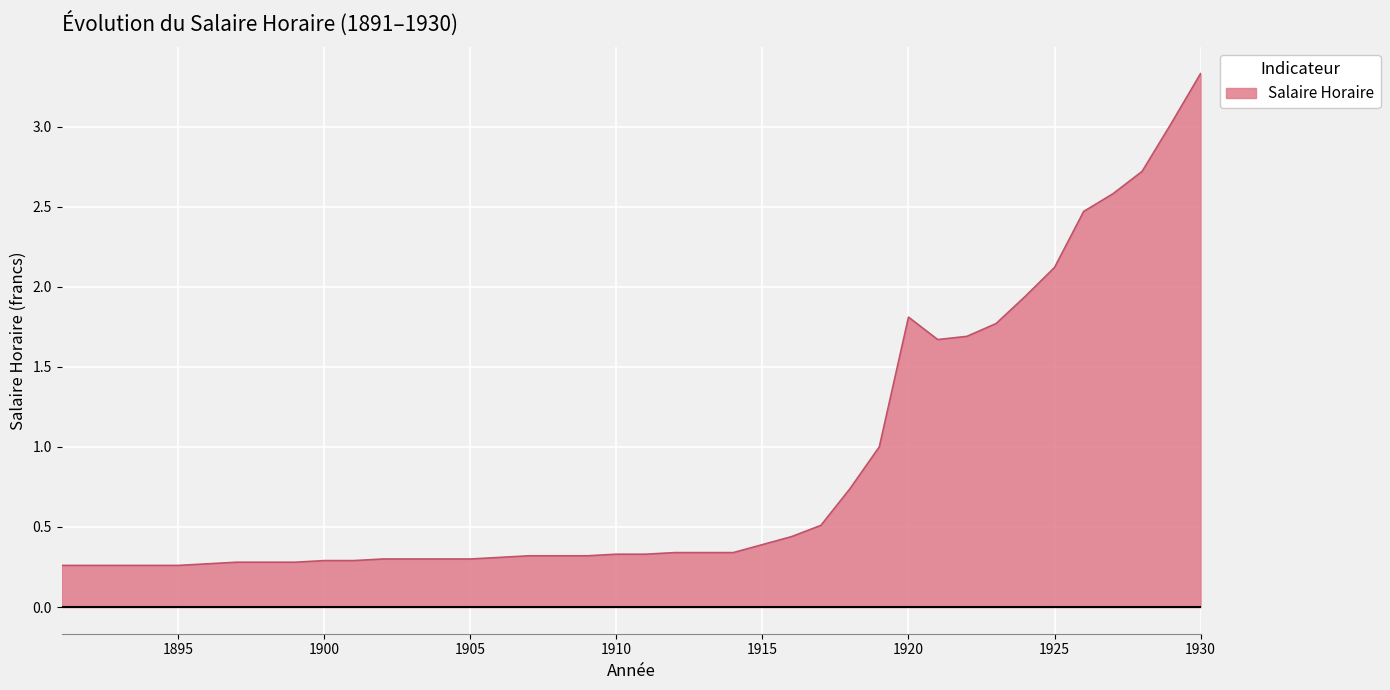

What is the greatest value displayed?

3.3